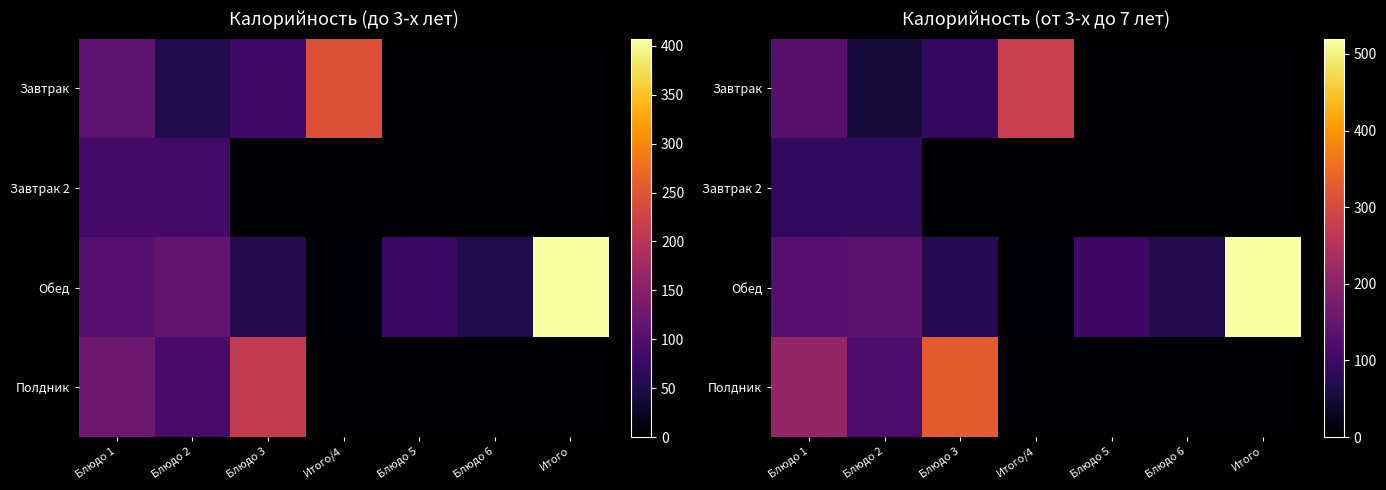

Which category has the lowest value across all series?

Блюдо 5